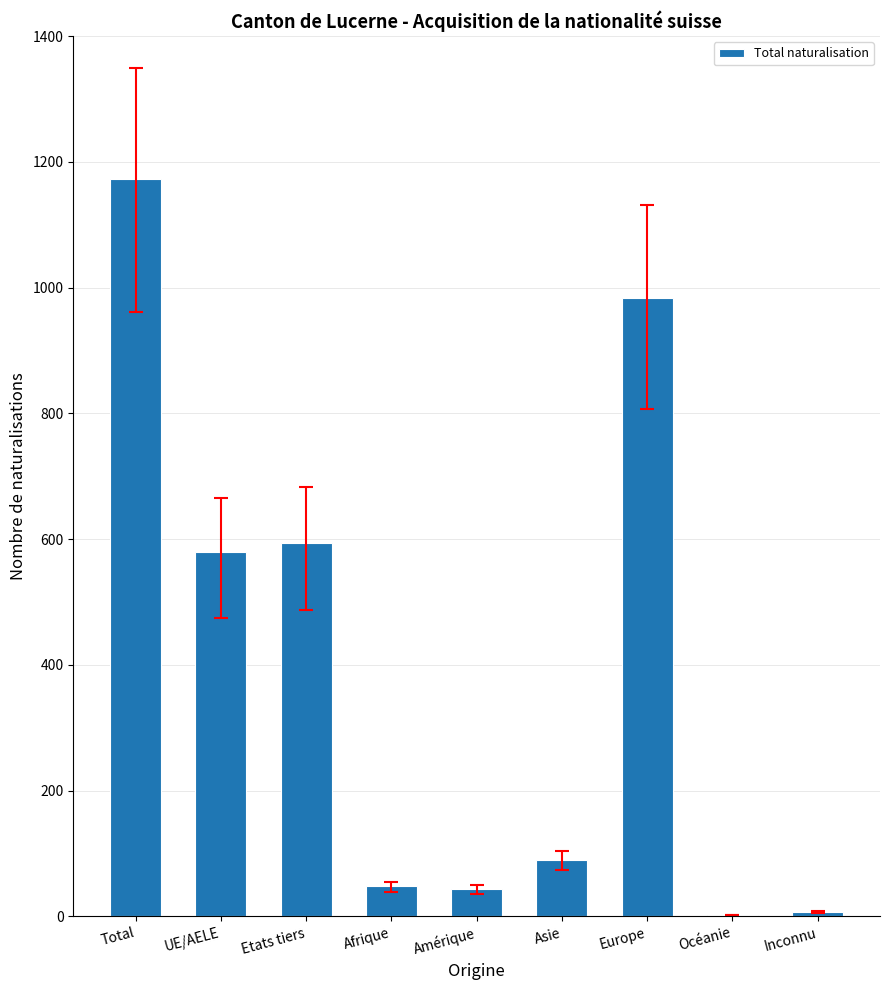

Count the number of data series in this chart.

1